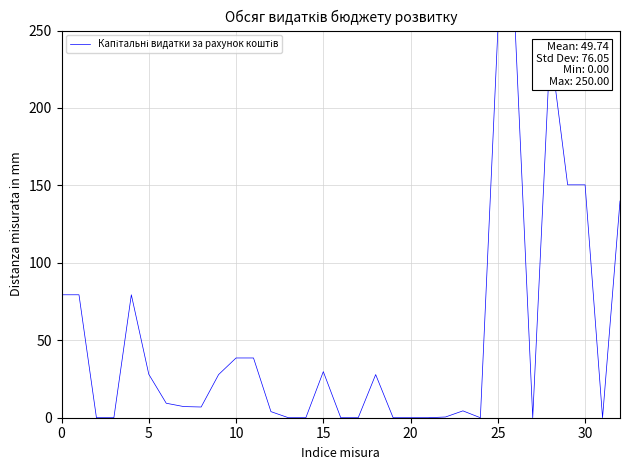

What is the greatest value displayed?

250.0